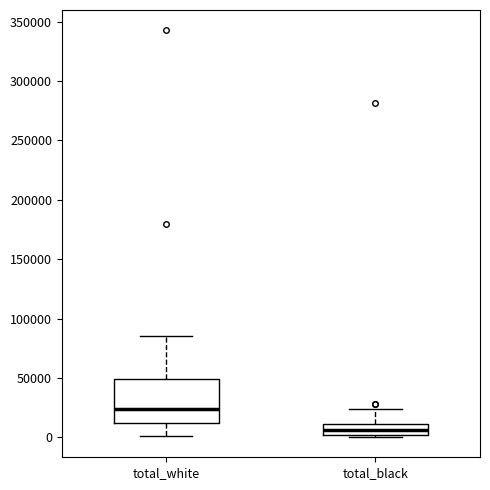

Which box's median line is the lowest?

total_black